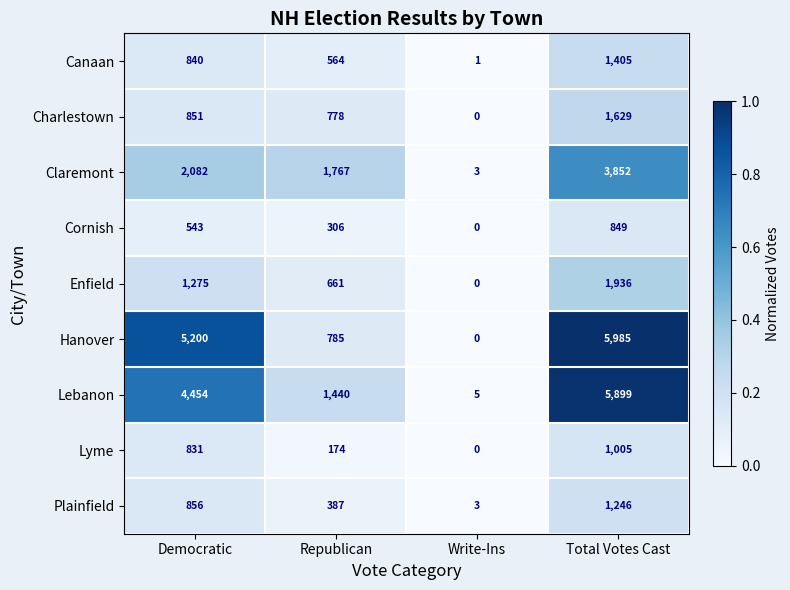

Which series has the largest total across all categories?

Hanover